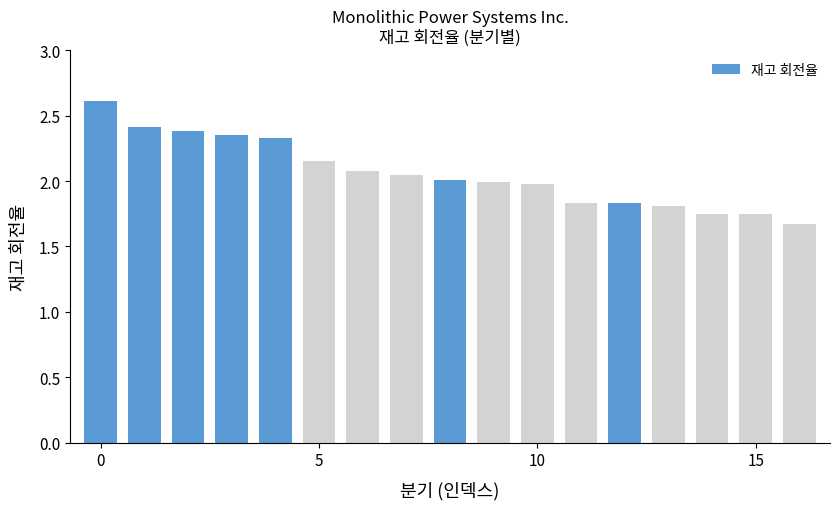

What is the smallest value displayed?

1.7